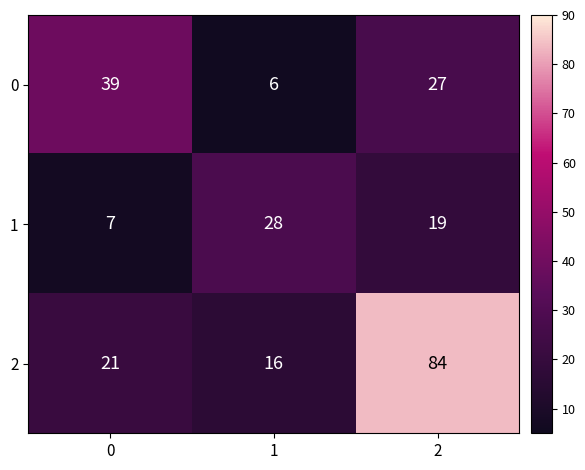

Which series has the widest spread of values?

2